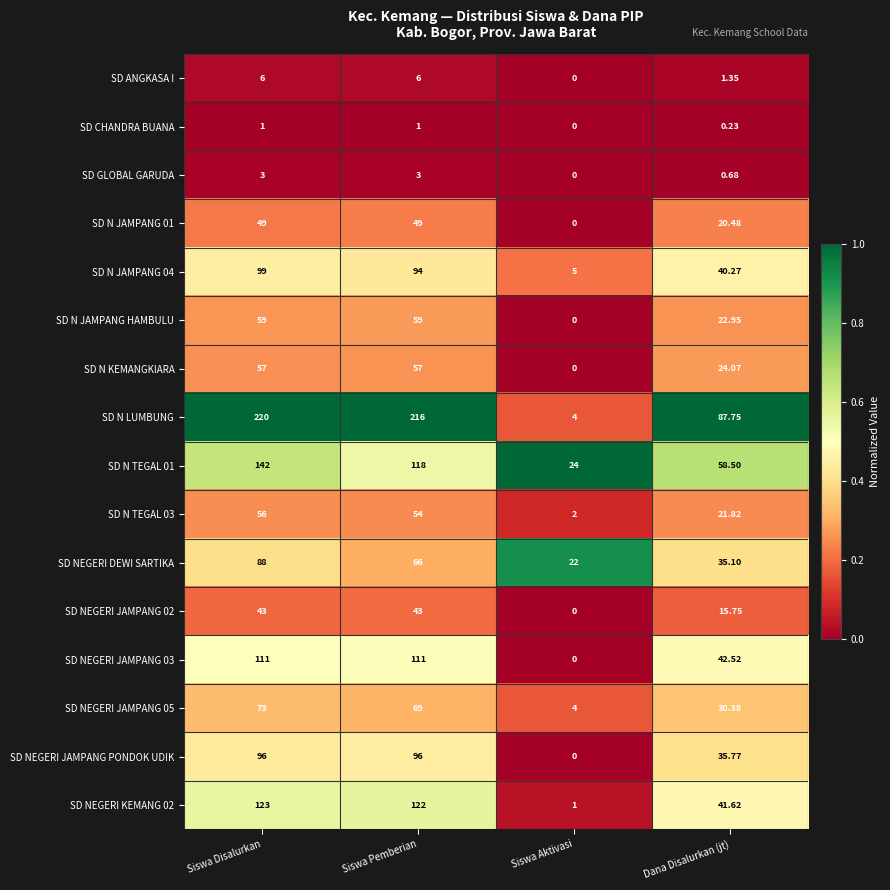

At which label is SD GLOBAL GARUDA closest to 1?

Dana Disalurkan (jt)